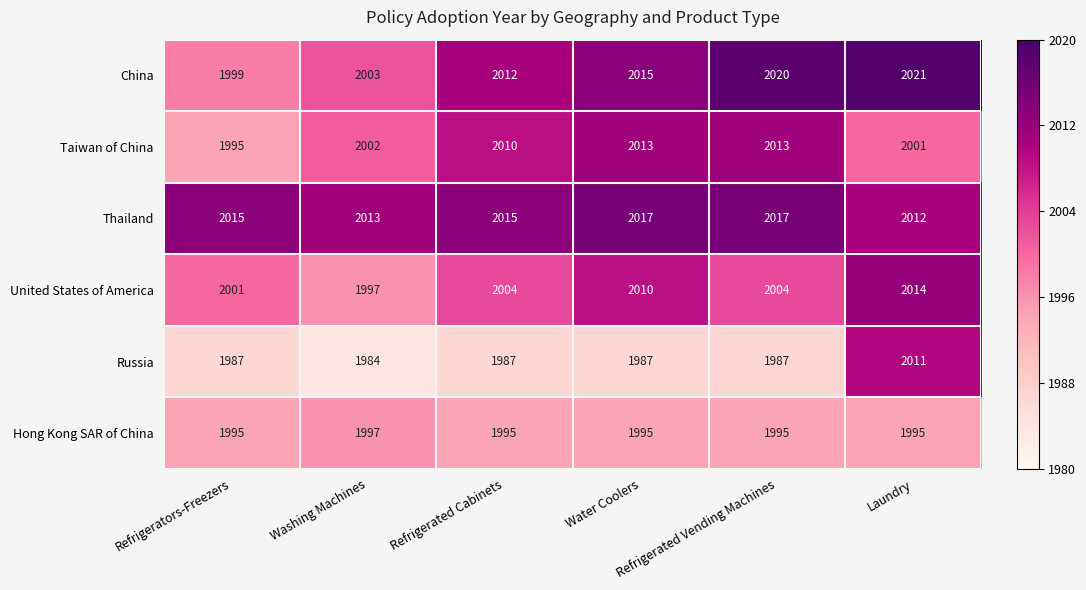

What is the smallest value displayed?

1984